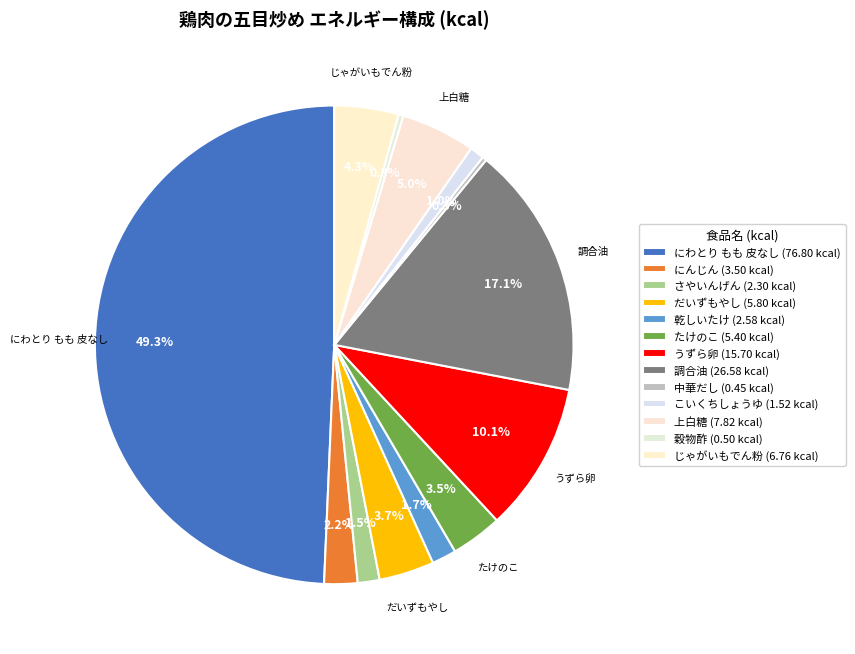

What is the smallest slice in the pie chart?

中華だし